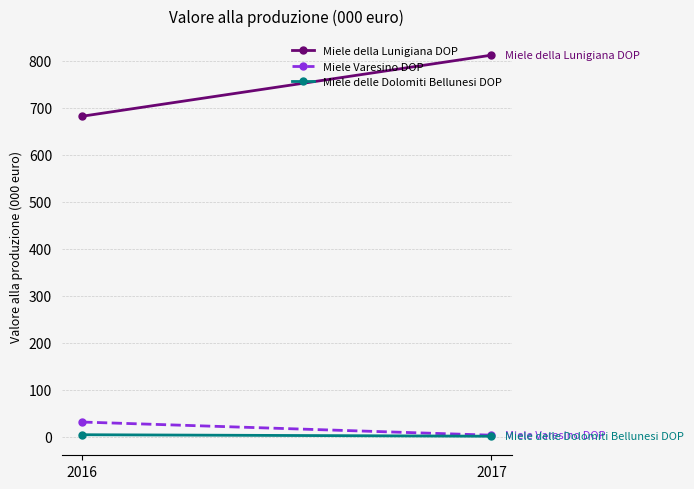

What value does the Miele Varesino DOP series have at 2017?

3.0